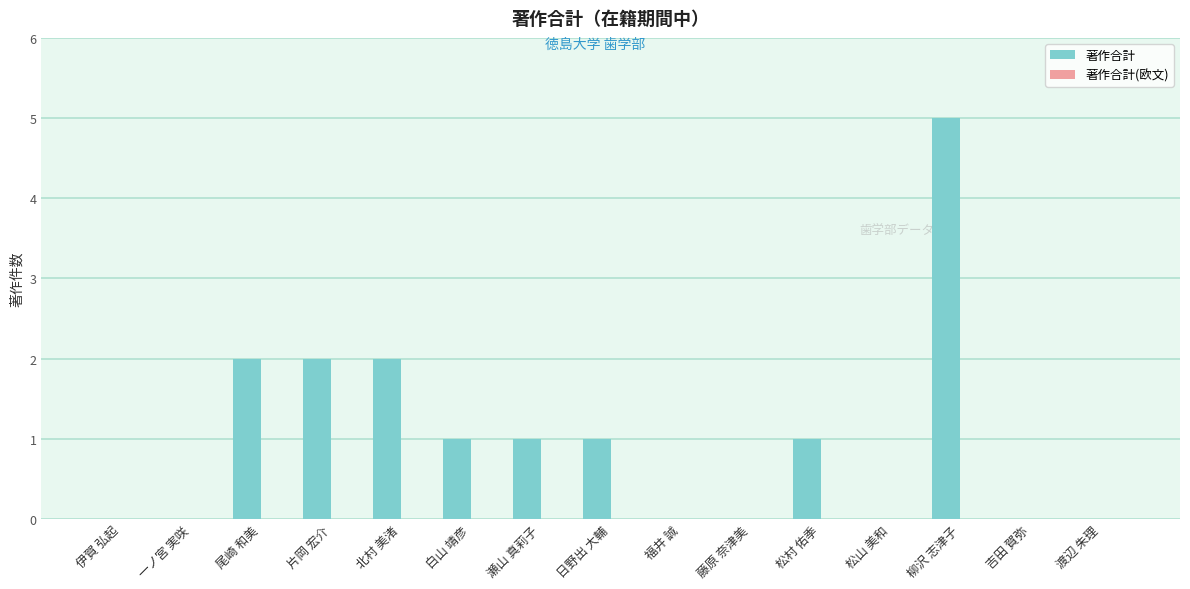

Reading right to left, what are all the values shown in this chart?

渡辺 朱理=0	吉田 賀弥=0	柳沢 志津子=5	松山 美和=0	松村 佑季=1	藤原 奈津美=0	福井 誠=0	日野出 大輔=1	瀬山 真莉子=1	白山 靖彦=1	北村 美渚=2	片岡 宏介=2	尾崎 和美=2	一ノ宮 実咲=0	伊賀 弘起=0